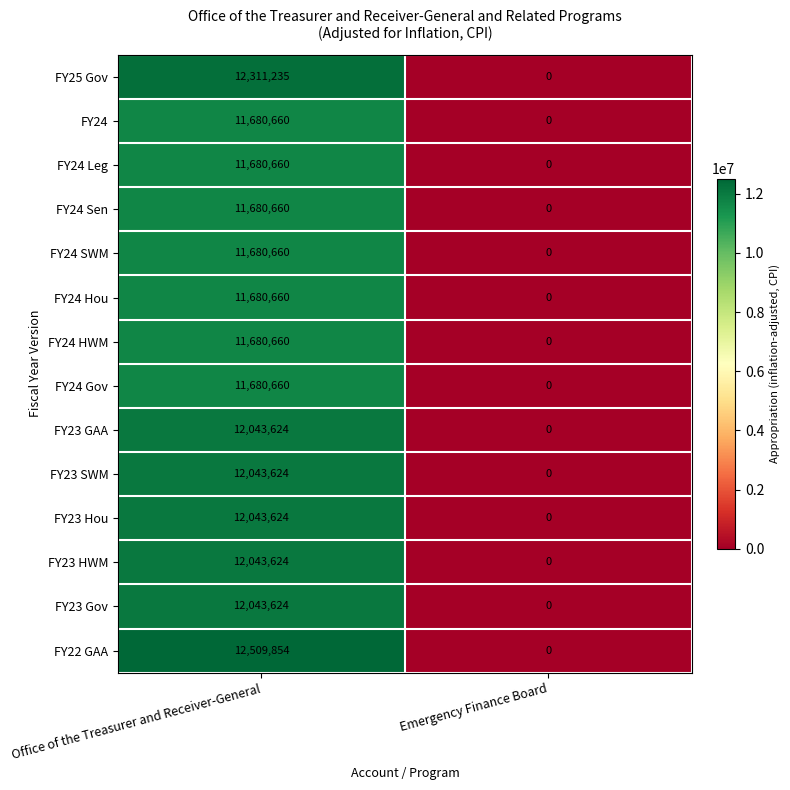

Which series has the largest range (max minus min)?

FY22 GAA